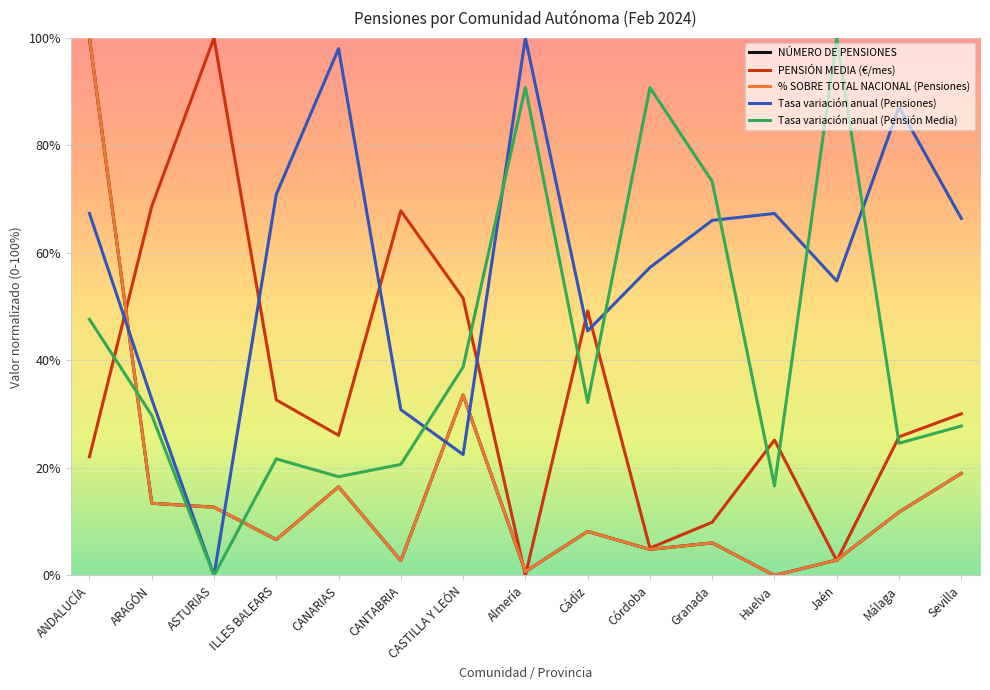

At which category is the sum across all series the highest?

ANDALUCÍA